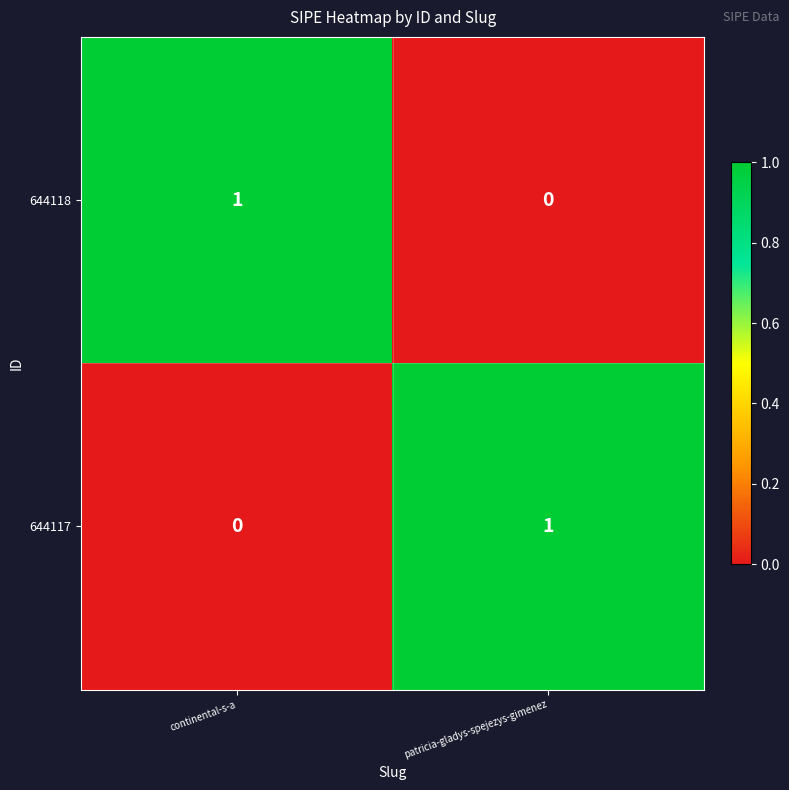

Is the value of 644117 at continental-s-a greater than the value of 644118 at continental-s-a?

No